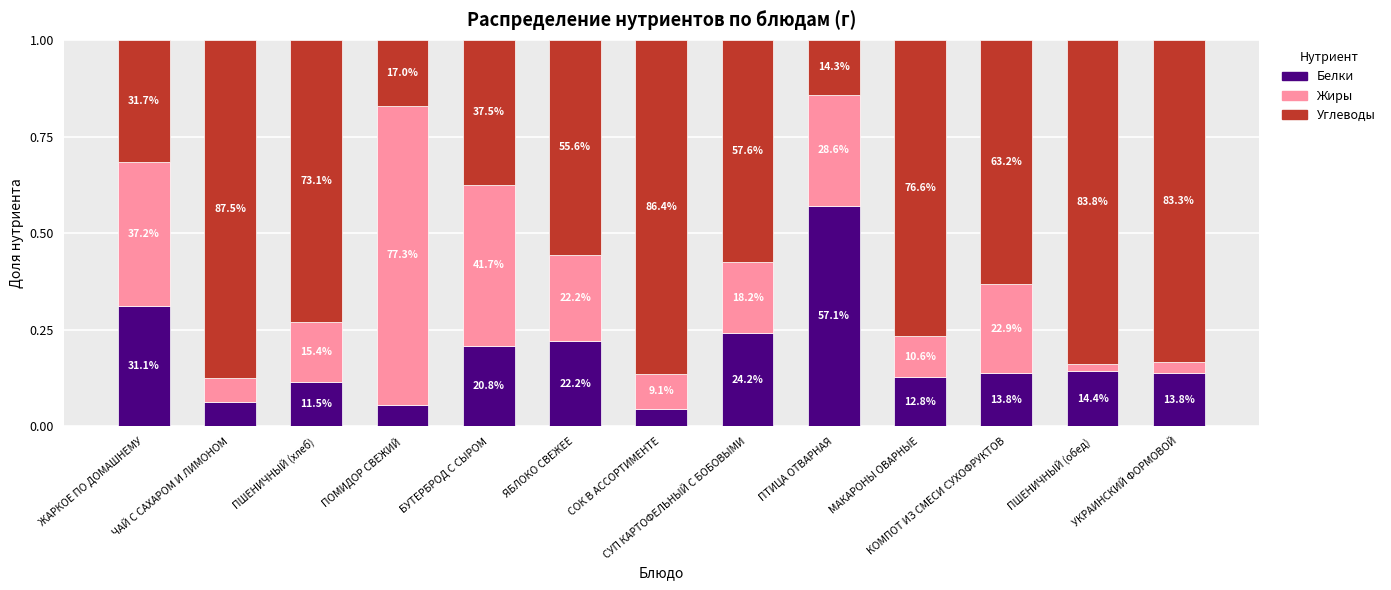

Rank the series at МАКАРОНЫ ОВАРНЫЕ from highest to lowest value.

Углеводы, Белки, Жиры